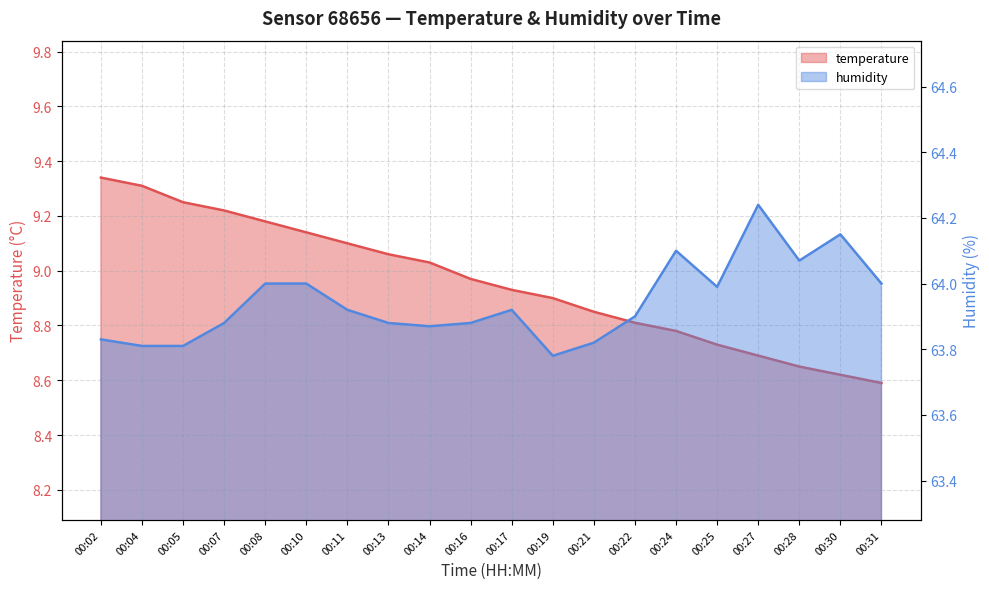

True or false: humidity and temperature cross at least once.

False